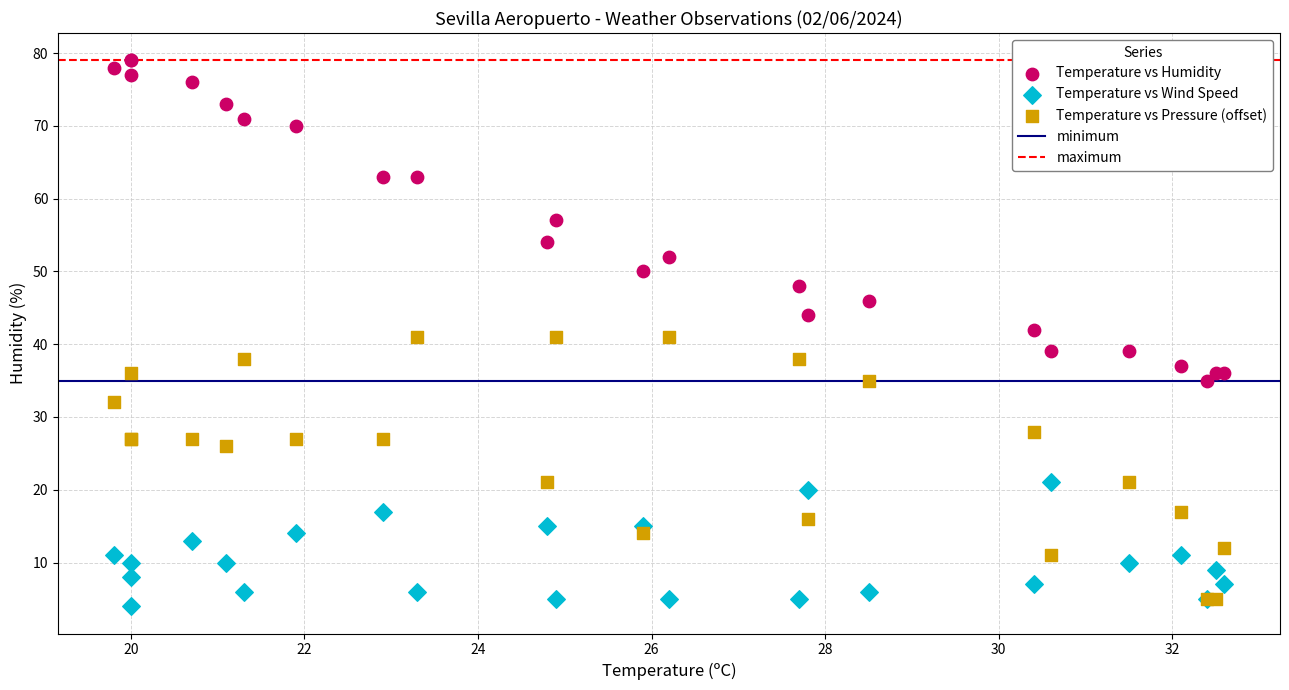

Which series contains the lowest Y value?

Temperature vs Wind Speed